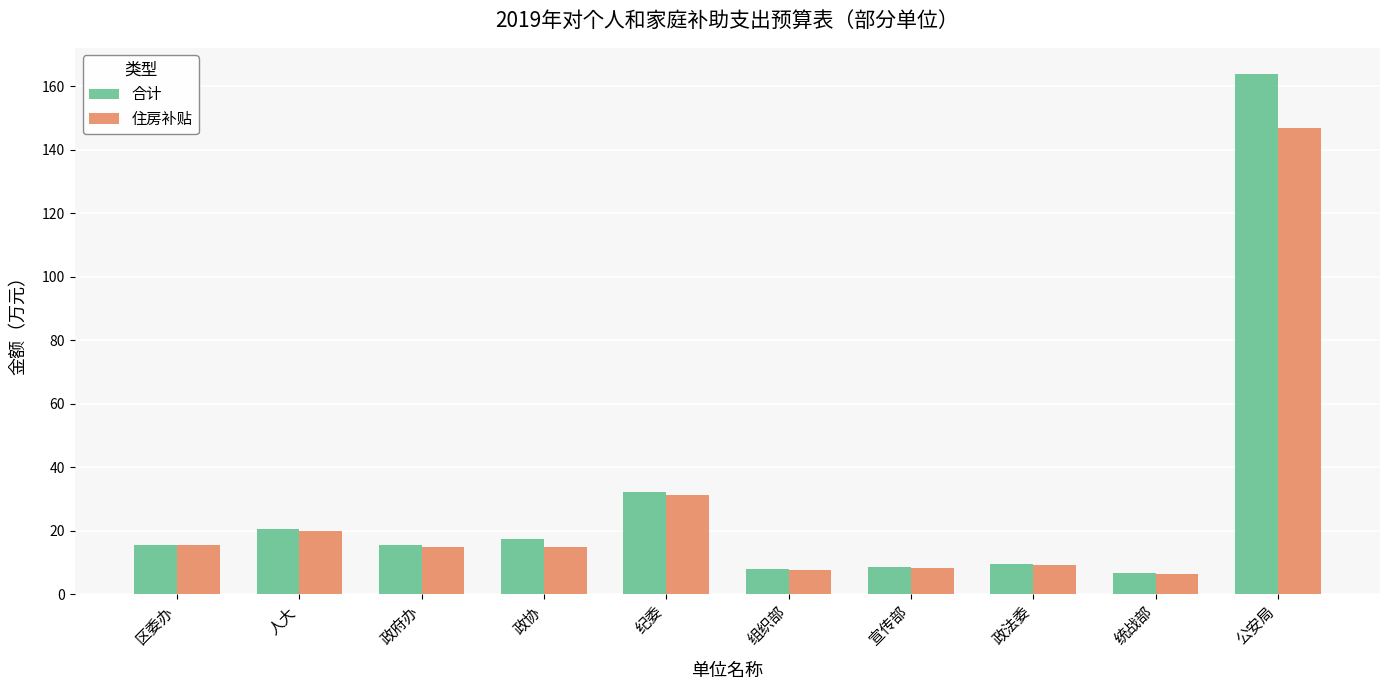

What is the sum of the 合计 values at 政法委 and 政府办?

24.9